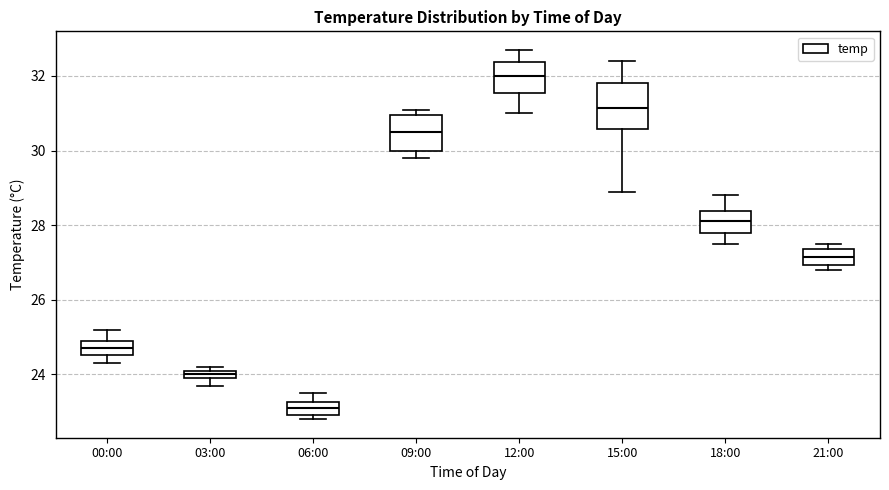

Comparing the boxes themselves (not the whiskers), which one is the tallest?

15:00